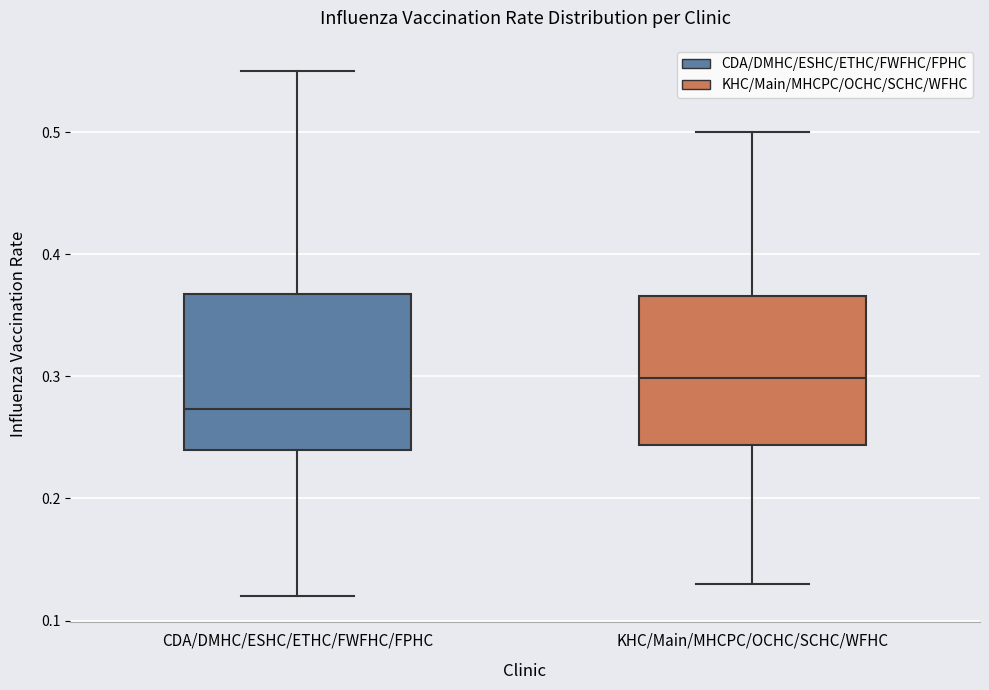

Reading left to right, transcribe this box plot: for each box, give where its median line is, the range the box spans, and where its two whiskers end, as read against the y-axis. The values are not printed on the chart, so give them approximately, as read against the axis.

CDA/DMHC/ESHC/ETHC/FWFHC/FPHC: median 0.27, box 0.24 to 0.37, whiskers 0.12 to 0.55
KHC/Main/MHCPC/OCHC/SCHC/WFHC: median 0.30, box 0.24 to 0.37, whiskers 0.13 to 0.50